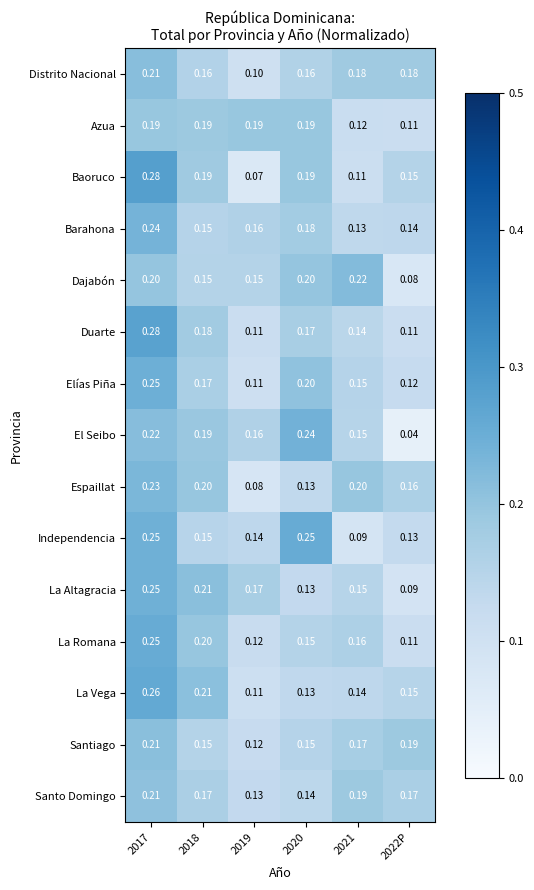

Is the value of La Vega at 2022P greater than the value of El Seibo at 2019?

No